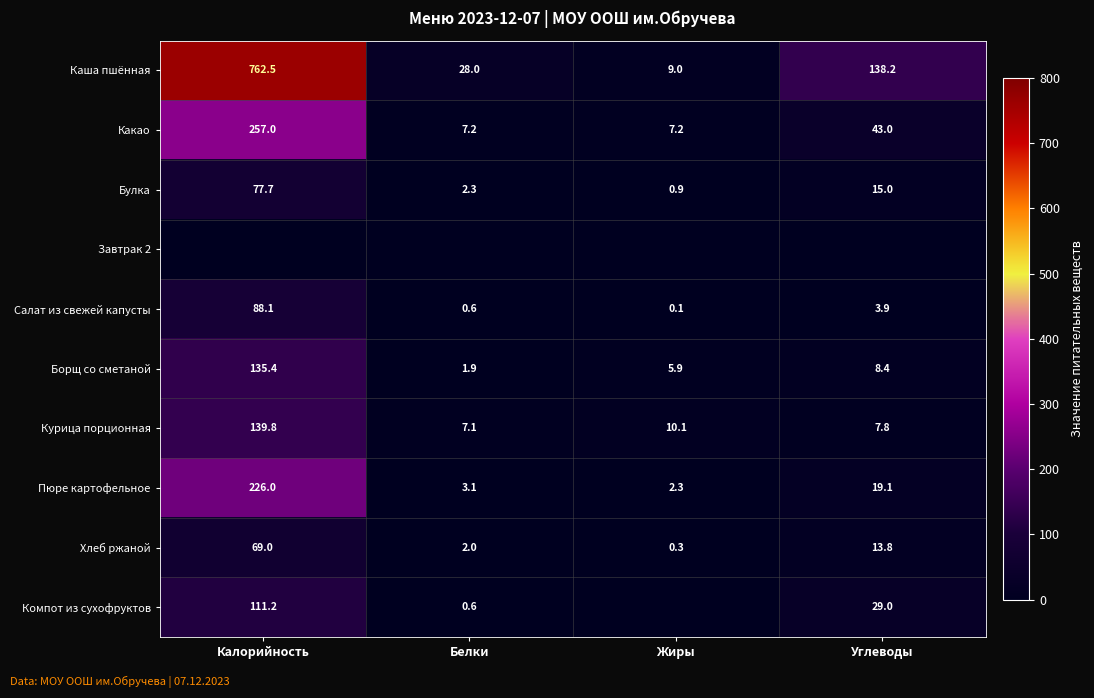

At which label does Каша пшённая first exceed 138?

Калорийность